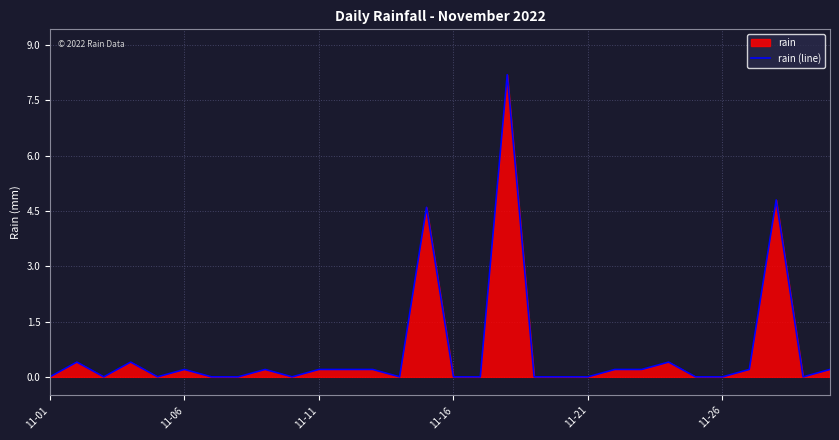

What is the difference between the maximum and minimum values?

8.2